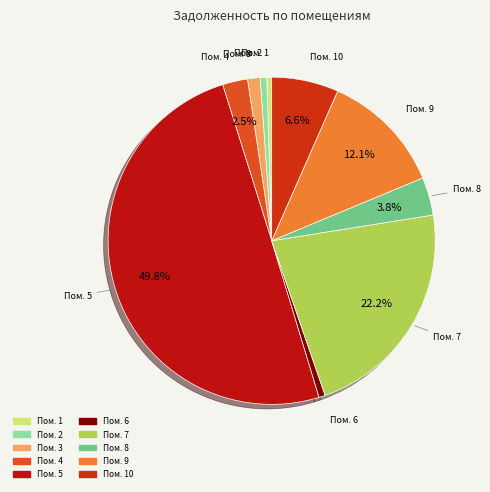

How many segments does this pie chart have?

10